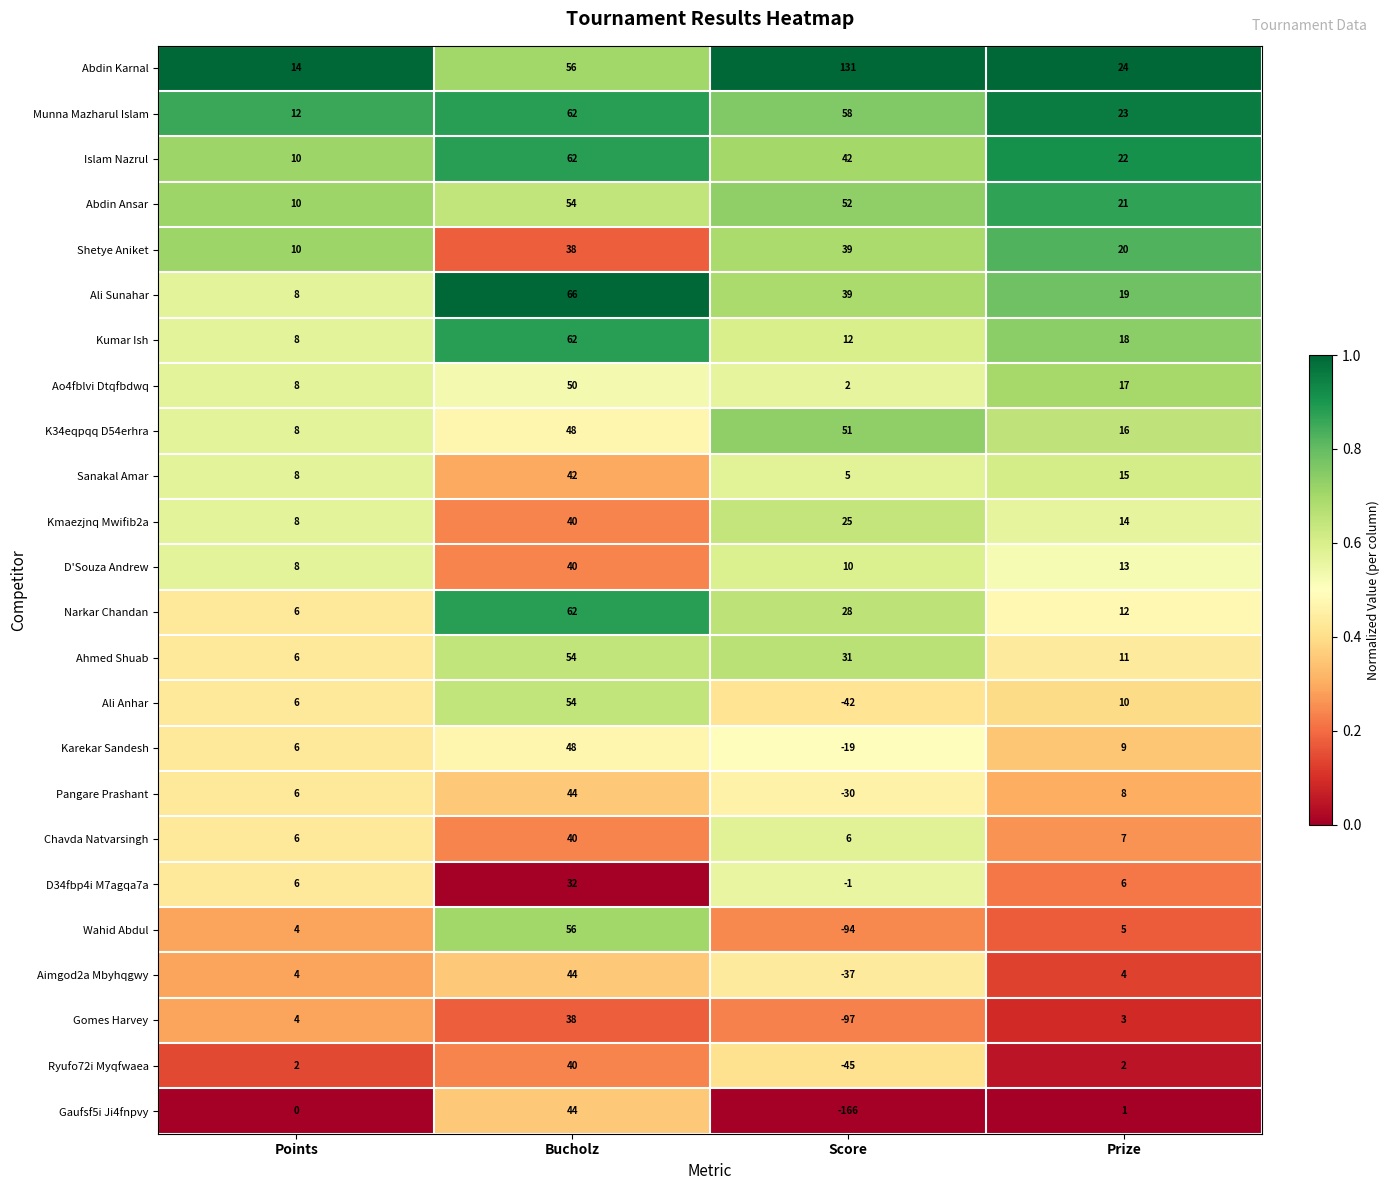

At which label is Chavda Natvarsingh closest to 23?

Prize